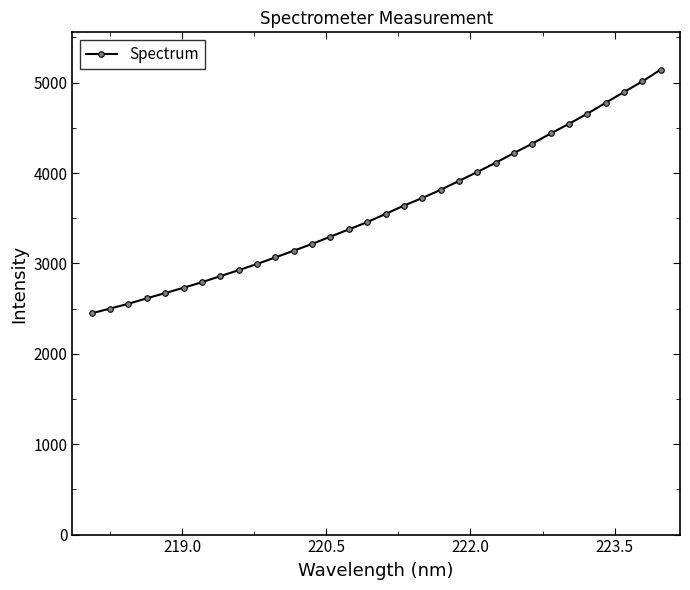

How many categories are shown in the chart?

32